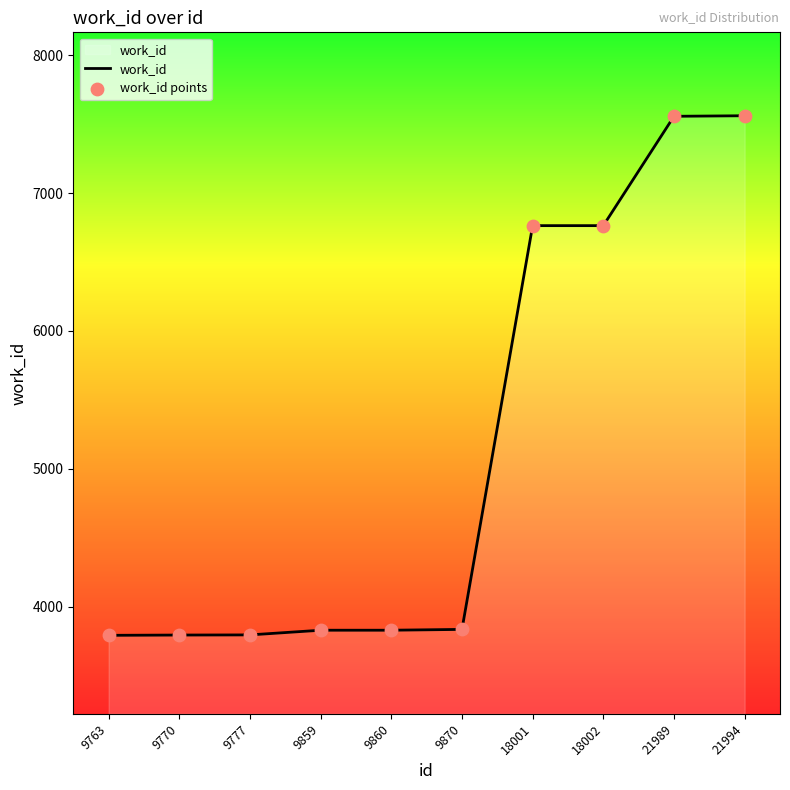

Which has a higher value, 18001 or 21994?

21994